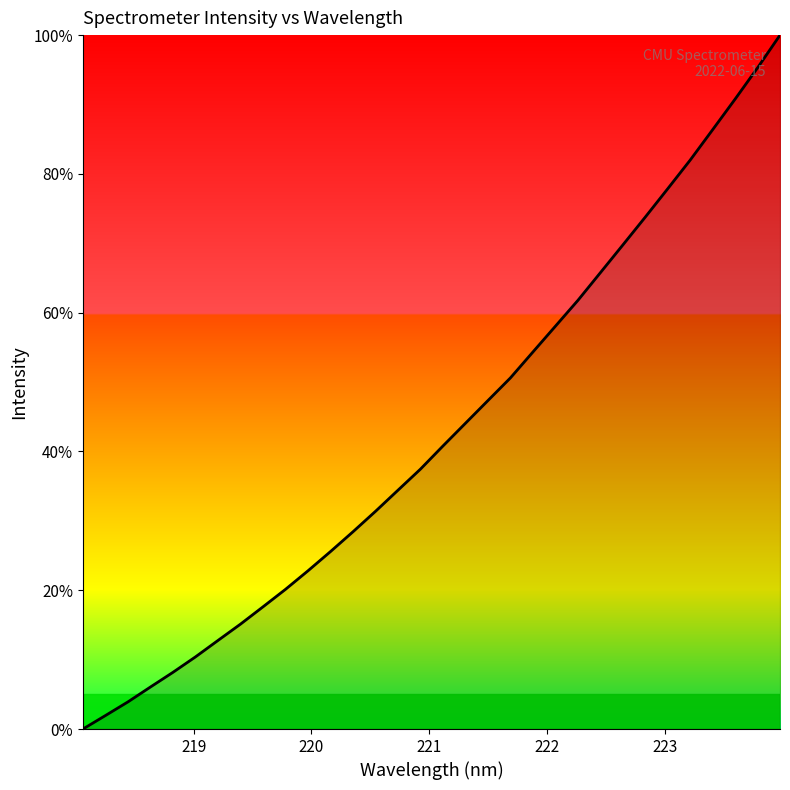

What is the difference between the maximum and minimum values?

100.0